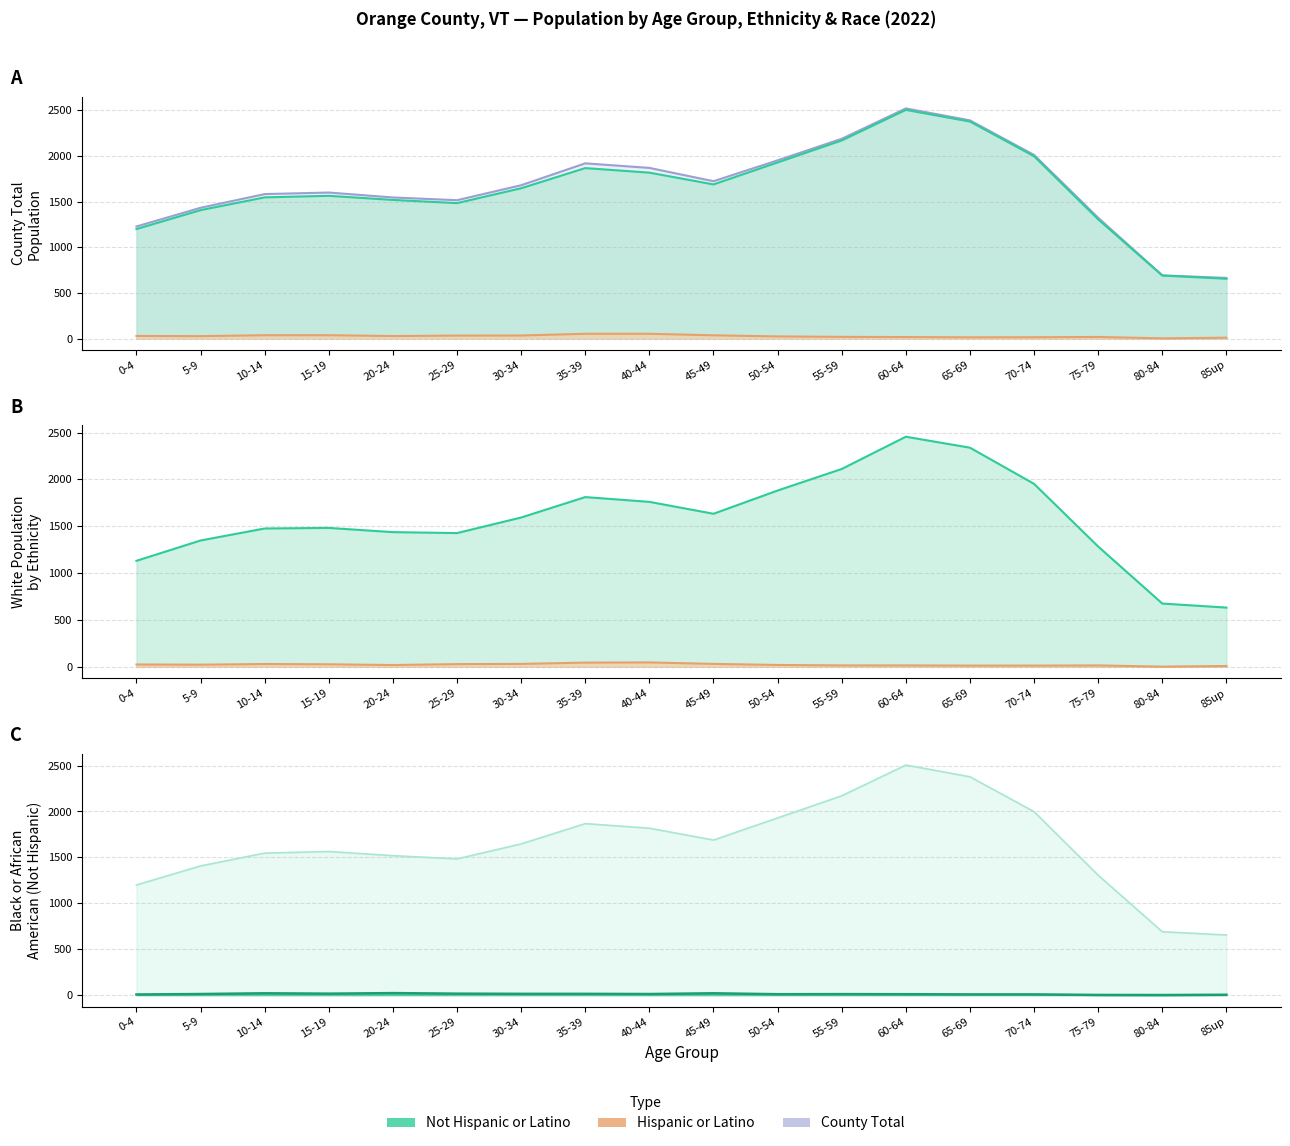

What position from the right is 15-19?

15